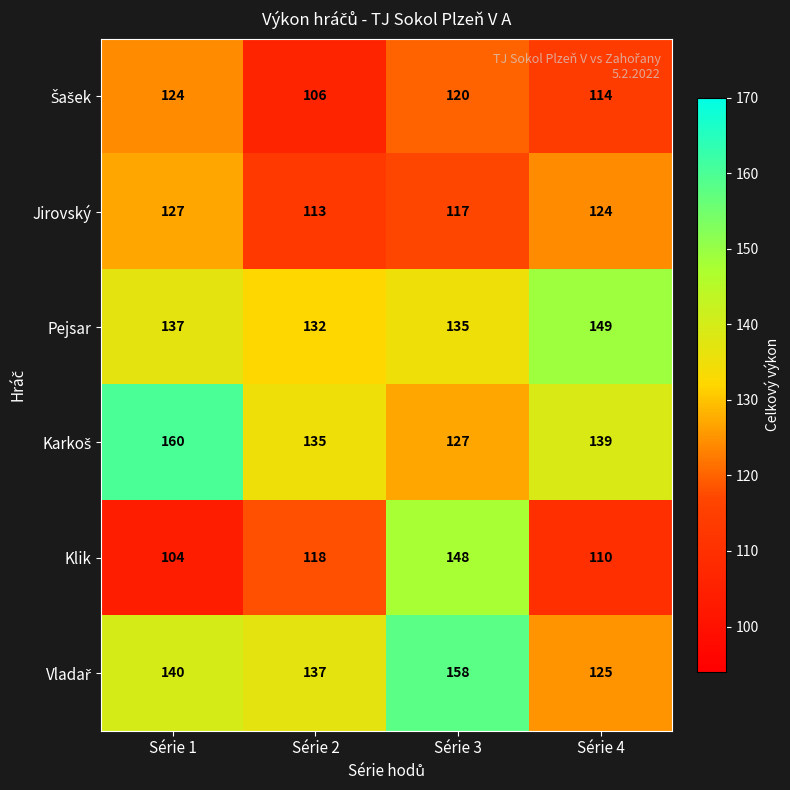

At which category does the chart reach its peak across all series?

Série 1